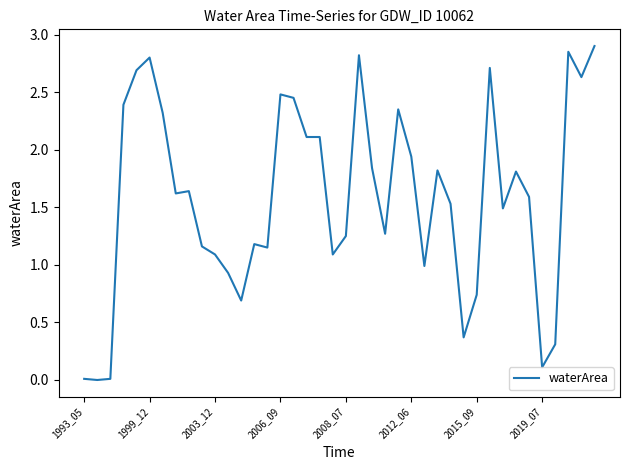

The chart shows a value of 0.3 at 2015_09. True or false?

False